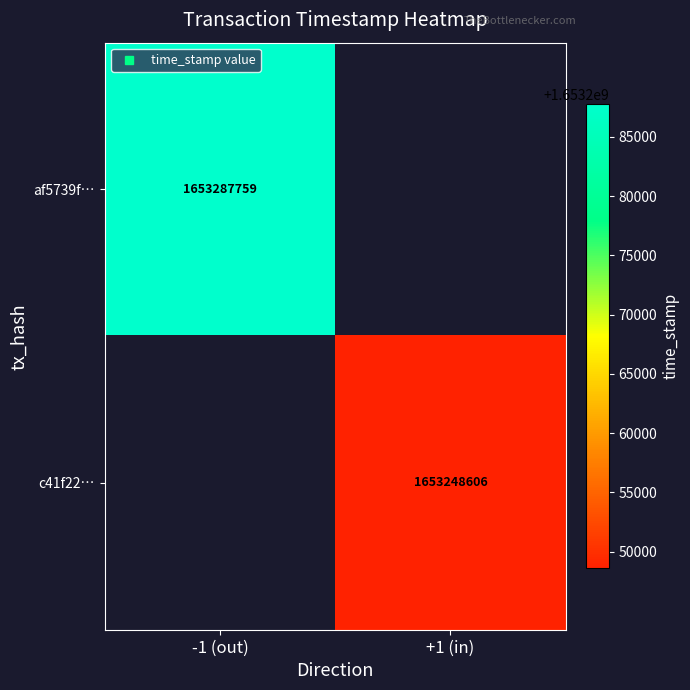

At how many categories does at least one series exceed 1653251349?

1